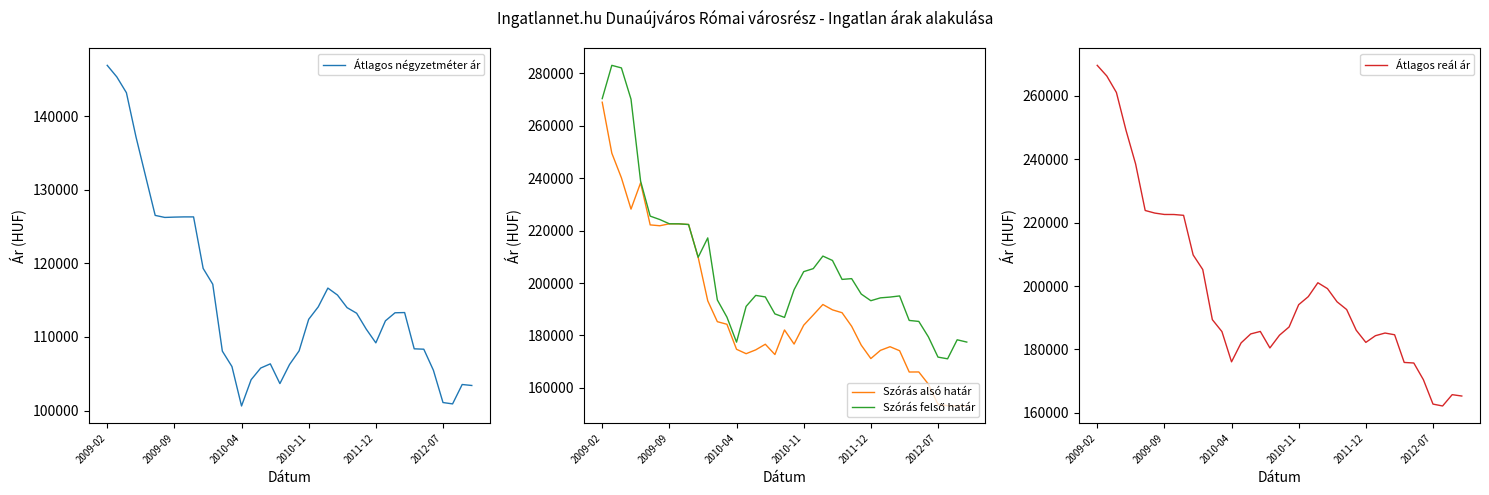

What is the maximum value for Szórás alsó határ?

268971